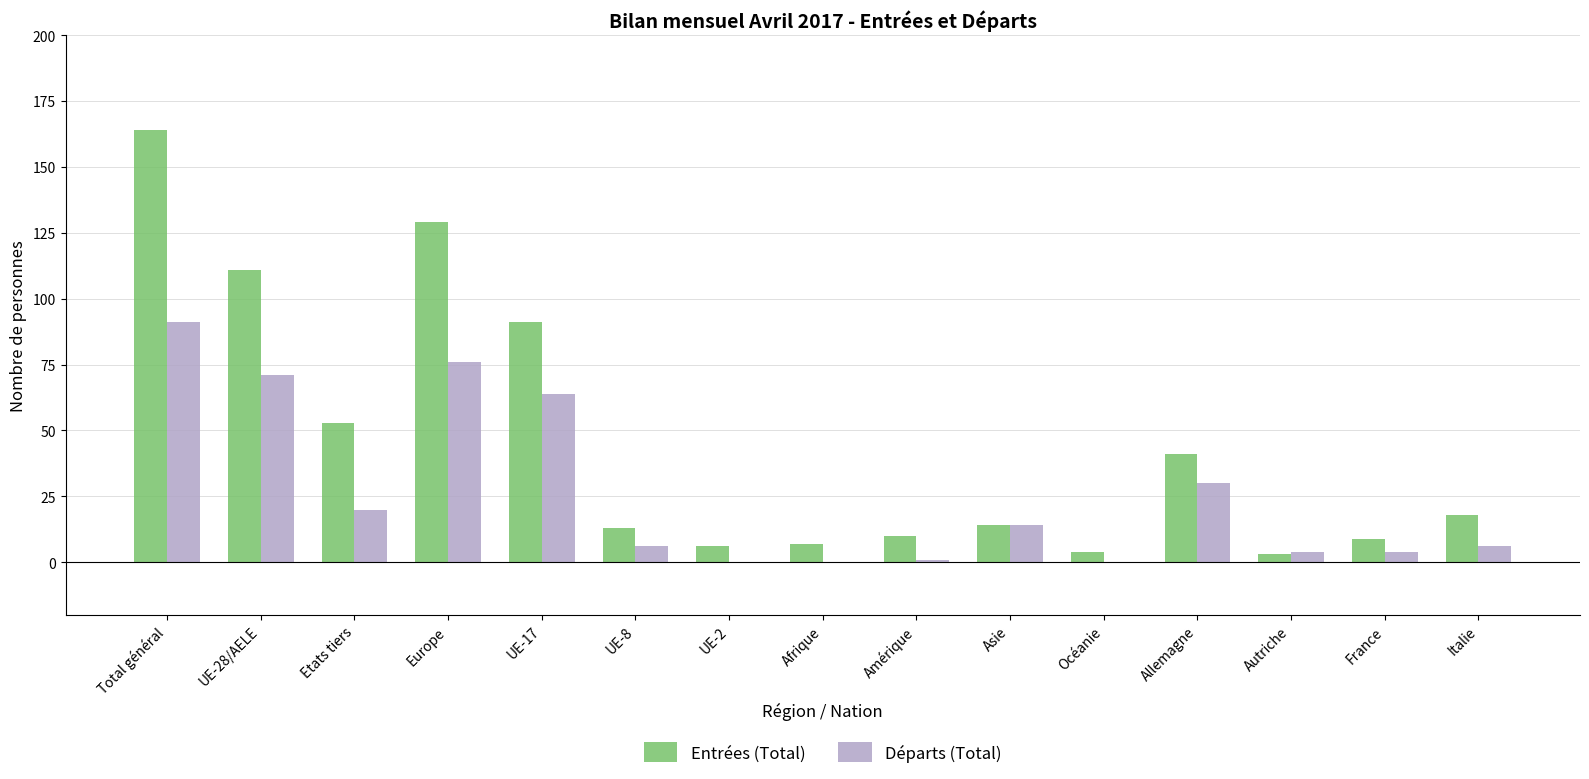

At which category is the sum across all series the highest?

Total général